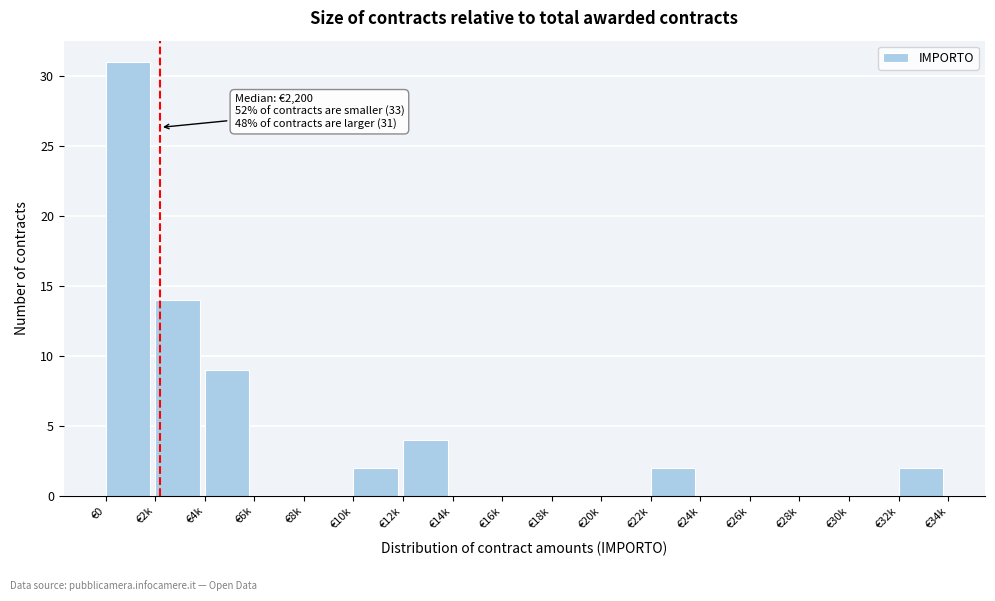

Reading left to right, extract all data points from this chart.

€0=31	€2k=14	€4k=9	€6k=0	€8k=0	€10k=2	€12k=4	€14k=0	€16k=0	€18k=0	€20k=0	€22k=2	€24k=0	€26k=0	€28k=0	€30k=0	€32k=2